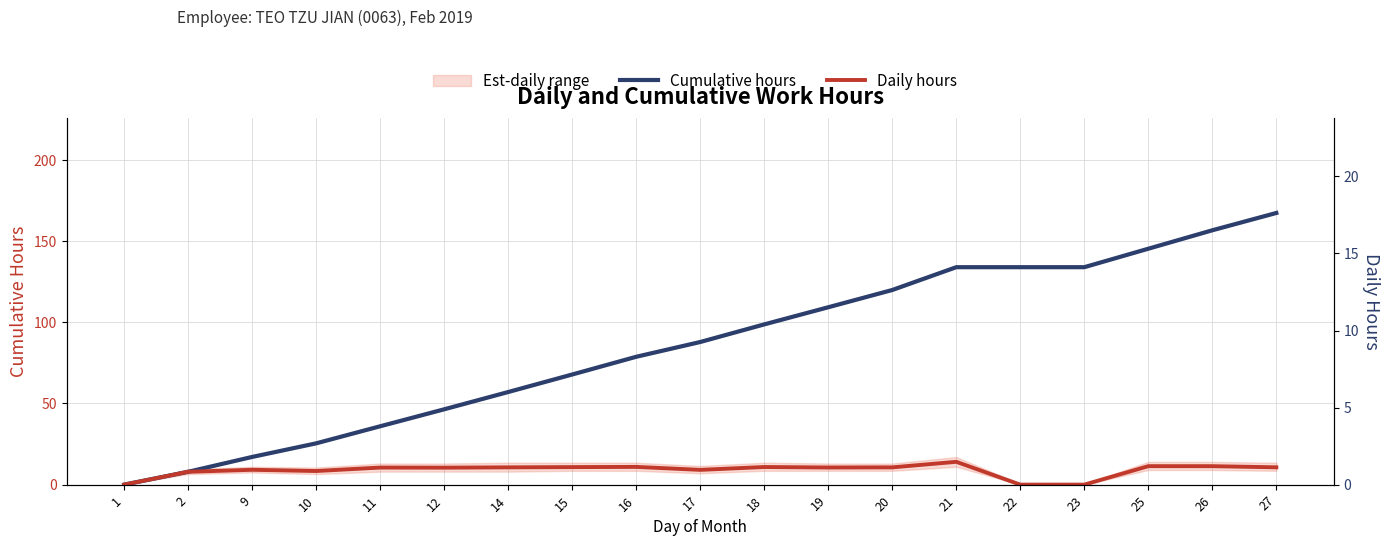

Reading left to right, transcribe all the data shown in this chart.

Cumulative hours: 0.0	7.9	17.1	25.4	35.9	46.4	57.0	67.8	78.7	87.8	98.7	109.2	119.9	133.9	133.9	133.9	145.3	156.6	167.3
Daily hours: 0.0	7.9	9.1	8.4	10.5	10.4	10.6	10.8	10.9	9.1	10.8	10.6	10.6	14.1	0.0	0.0	11.4	11.4	10.7